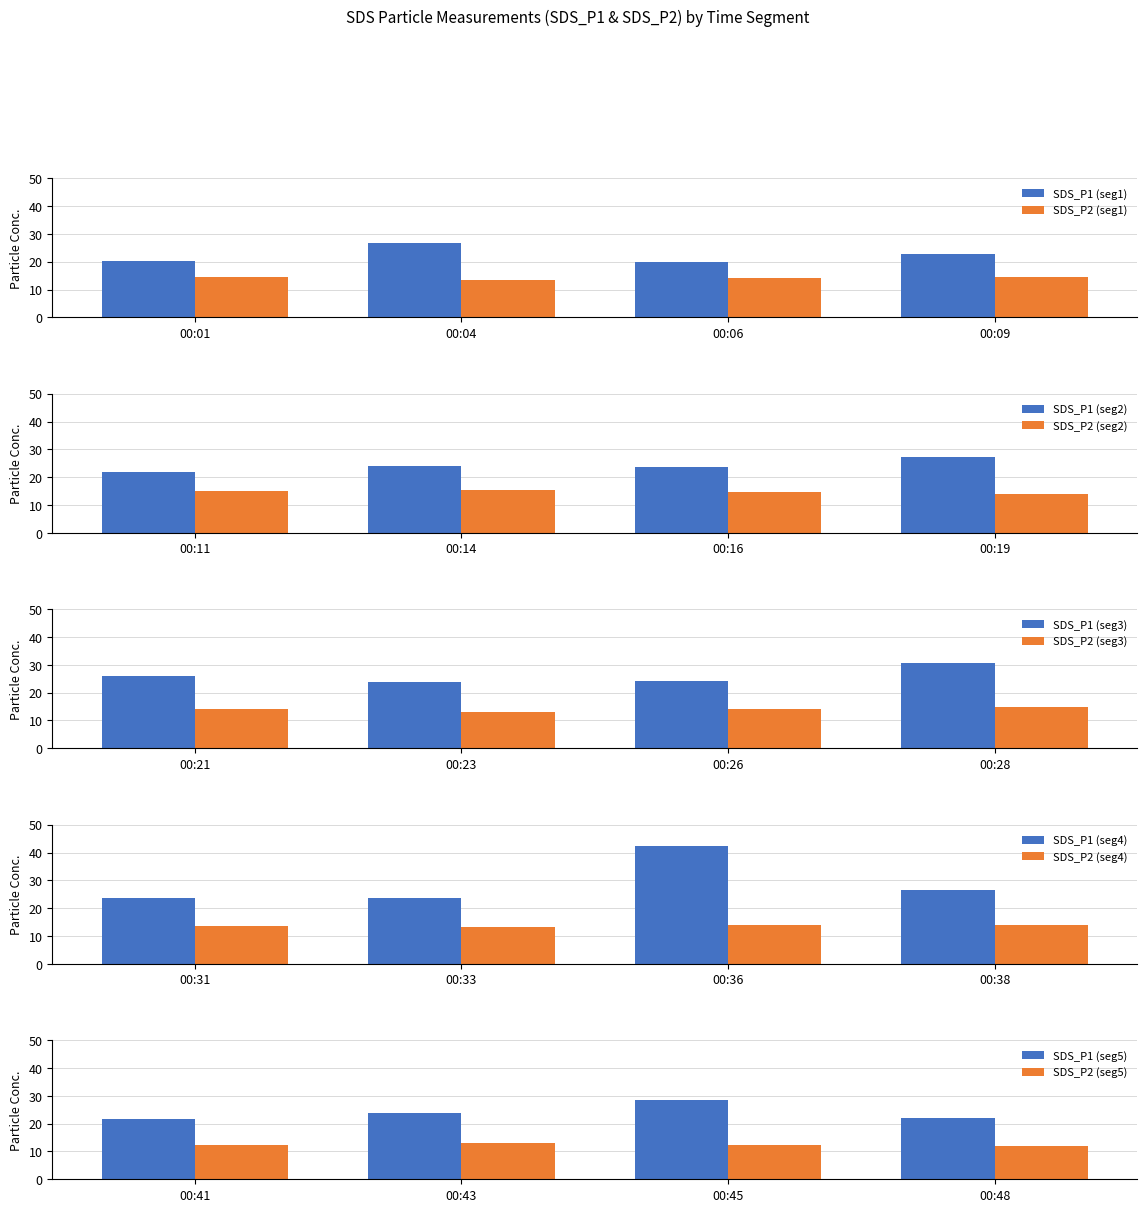

The value of SDS_P2 at -55 is 24.1. True or false?

False